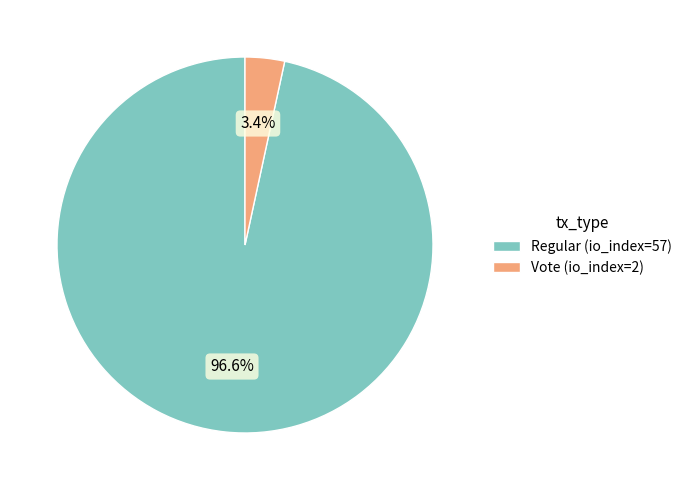

To the nearest percent, what is the difference between the Regular (io_index=57) and Vote (io_index=2) slice percentages?

93%